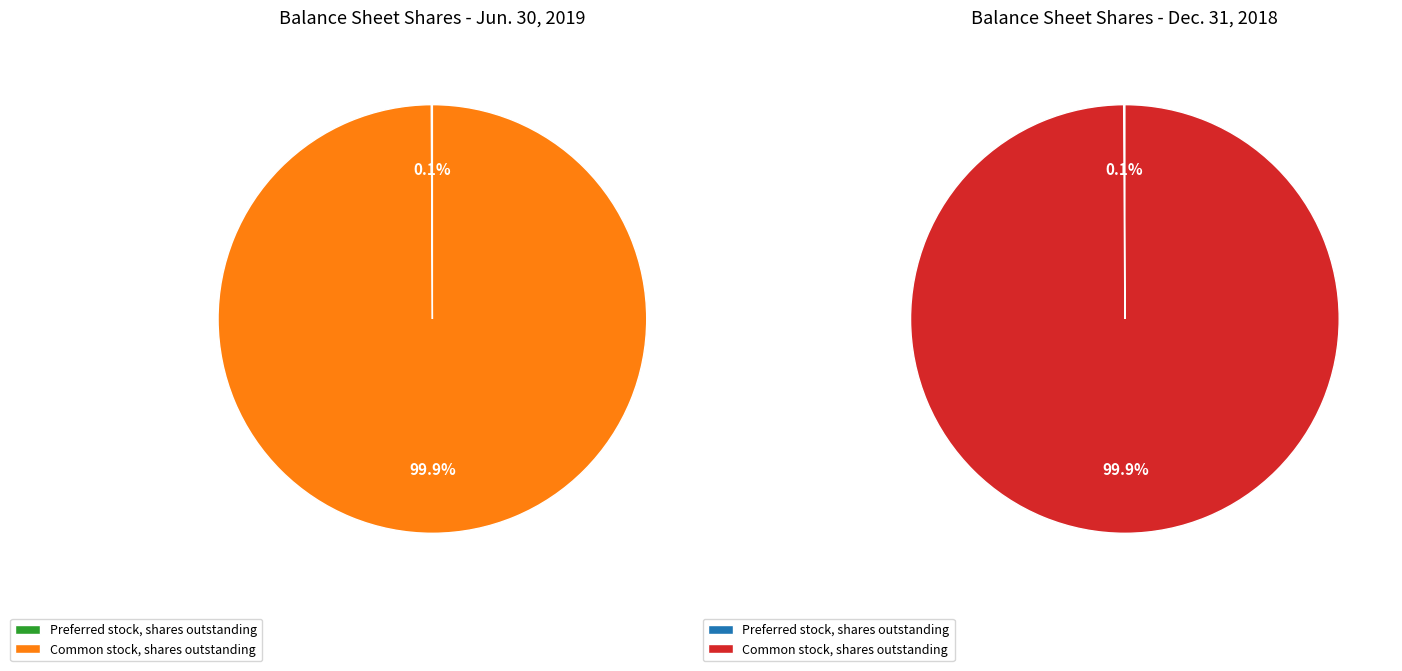

Combined, what portion of the pie is Common stock, shares outstanding and Preferred stock, shares outstanding?

100.0%